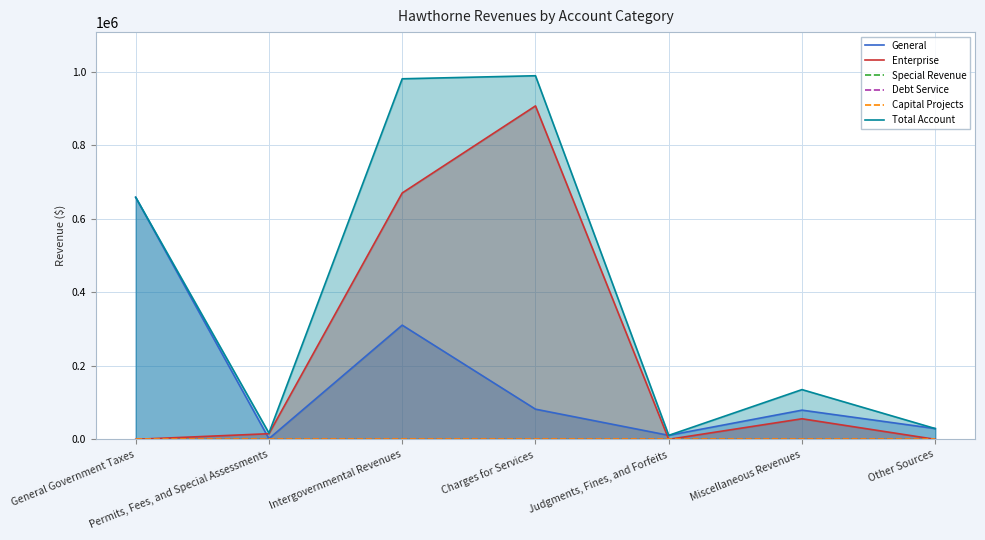

How many distinct data groups are displayed?

6